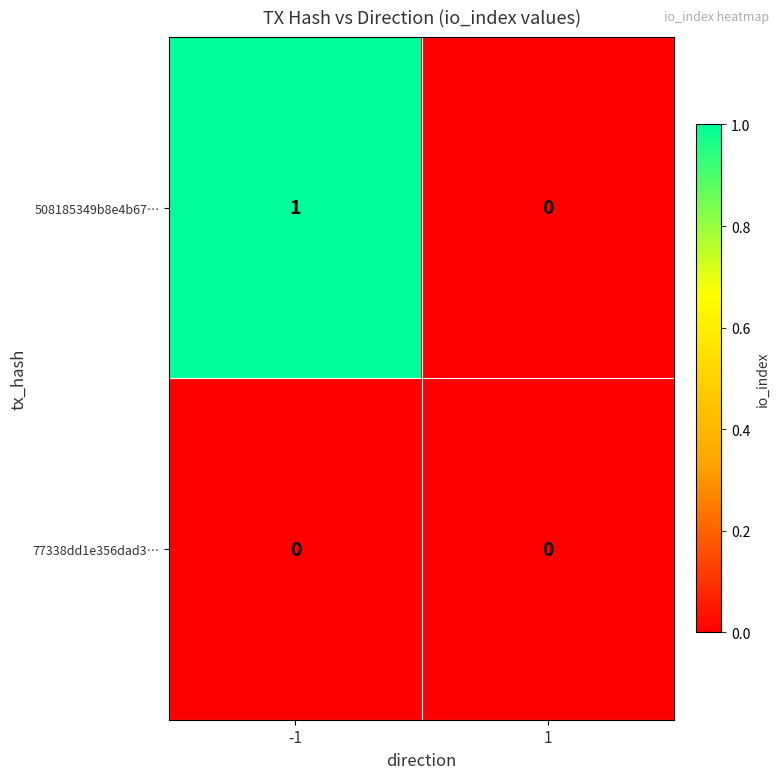

What is the total value across all series at -1?

1